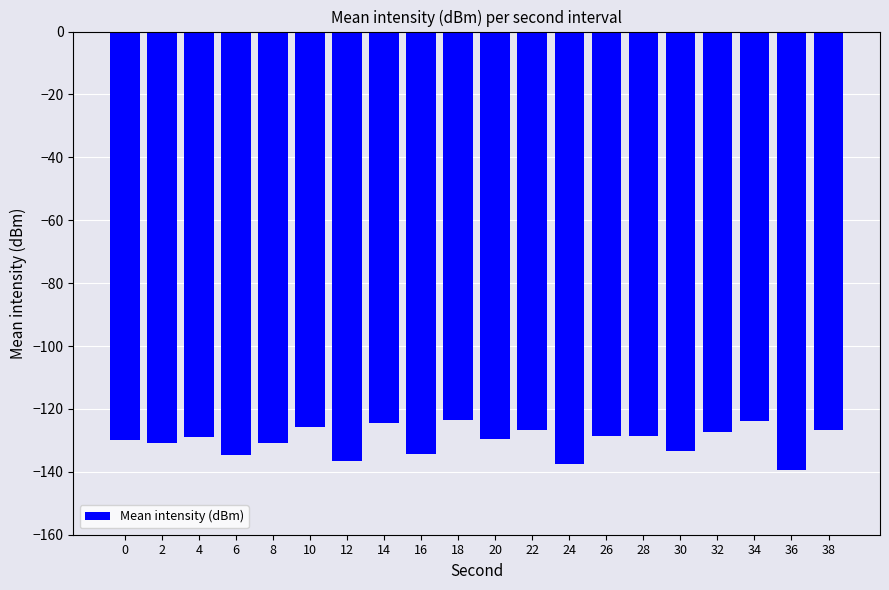

True or false: the data shows -174.1 at 8.

False